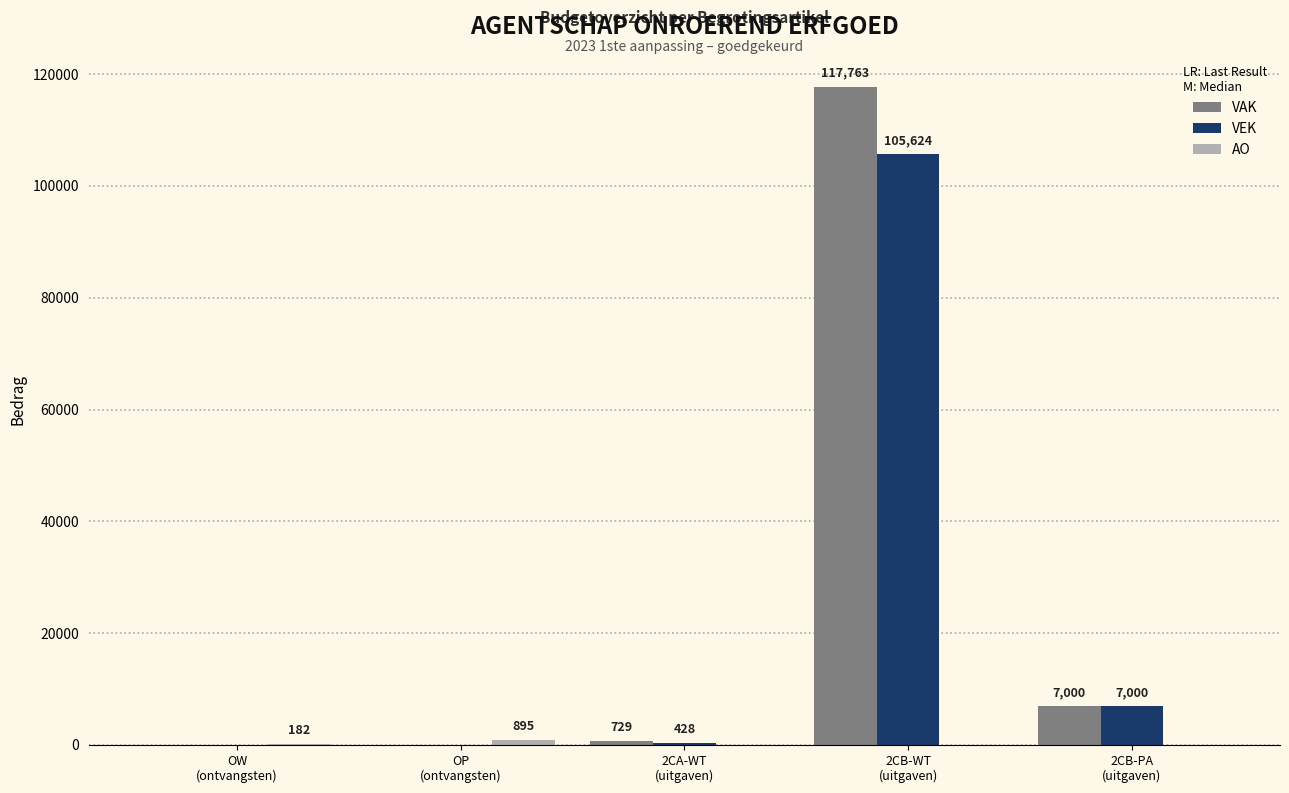

What is the sum of all VAK values?

125492